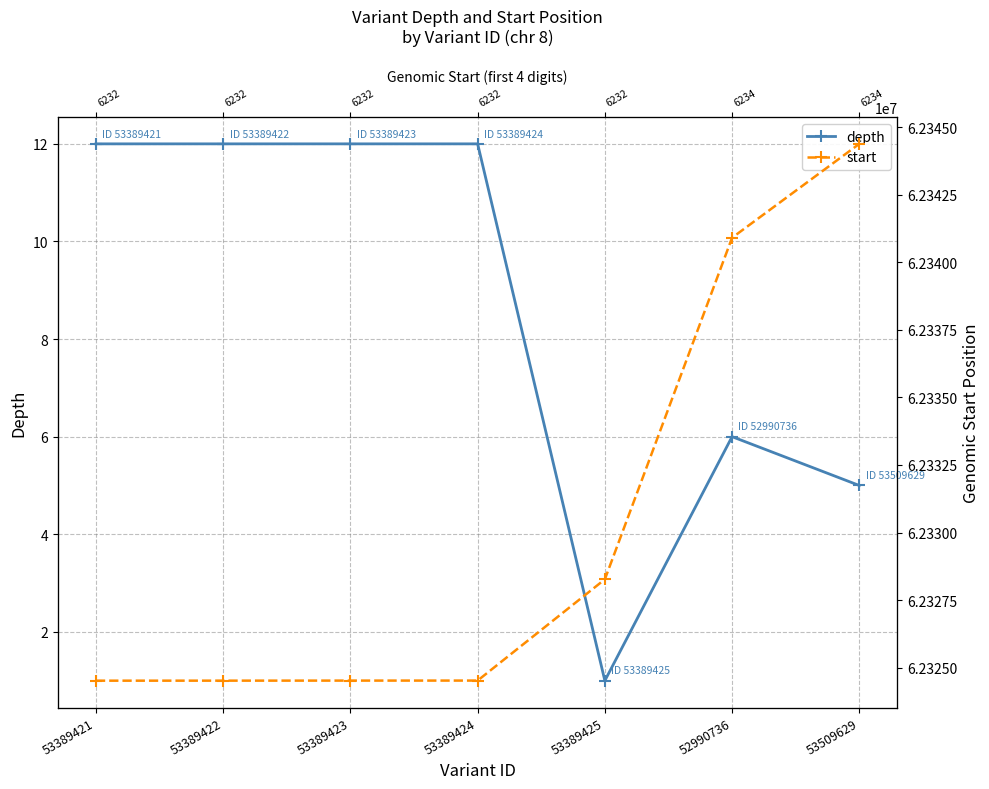

What is the difference between the maximum and minimum values in the start series?

19862